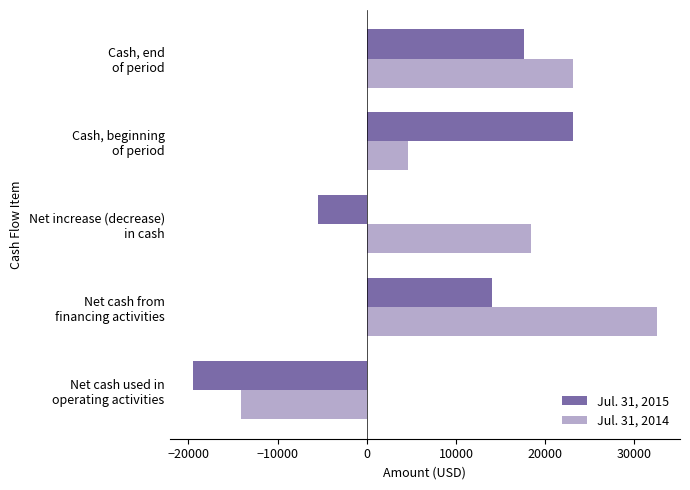

List the series in order of their peak value, highest first.

Jul. 31, 2014, Jul. 31, 2015